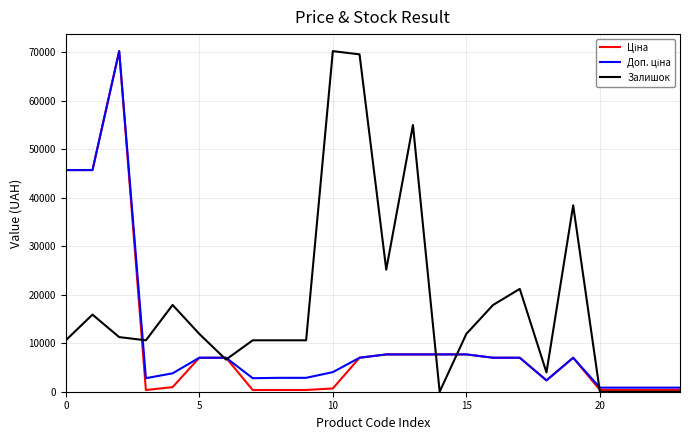

Which series has the largest total across all categories?

Залишок